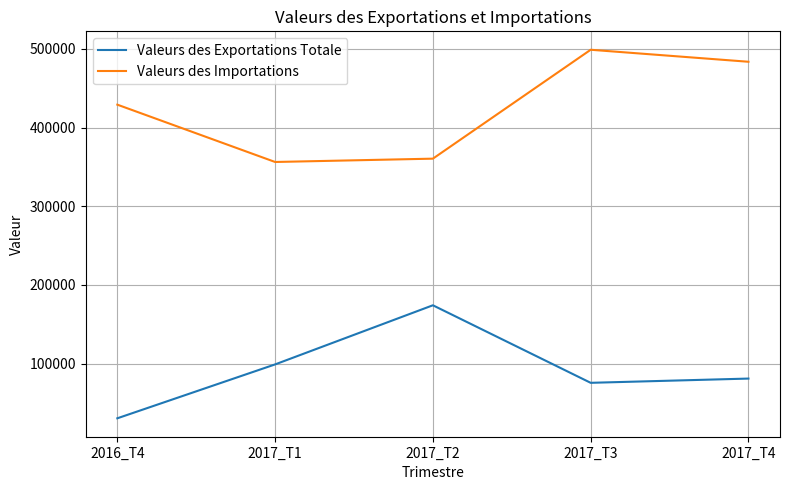

How many lines are shown in the chart?

2